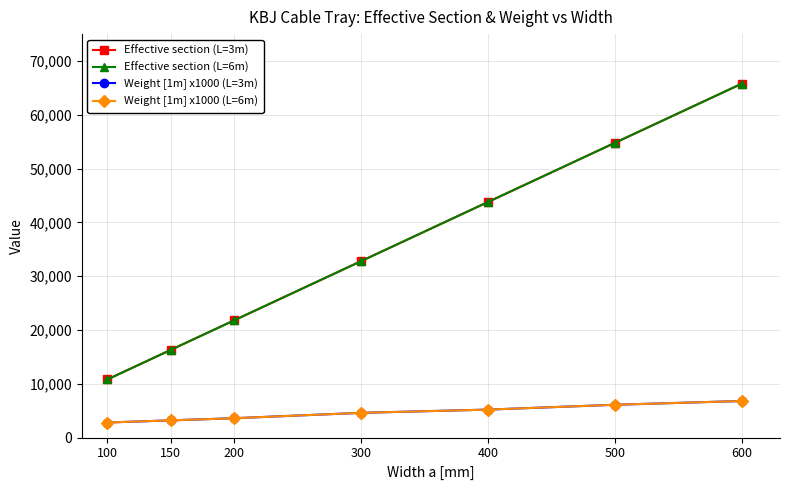

Does the chart have visible grid lines?

Yes